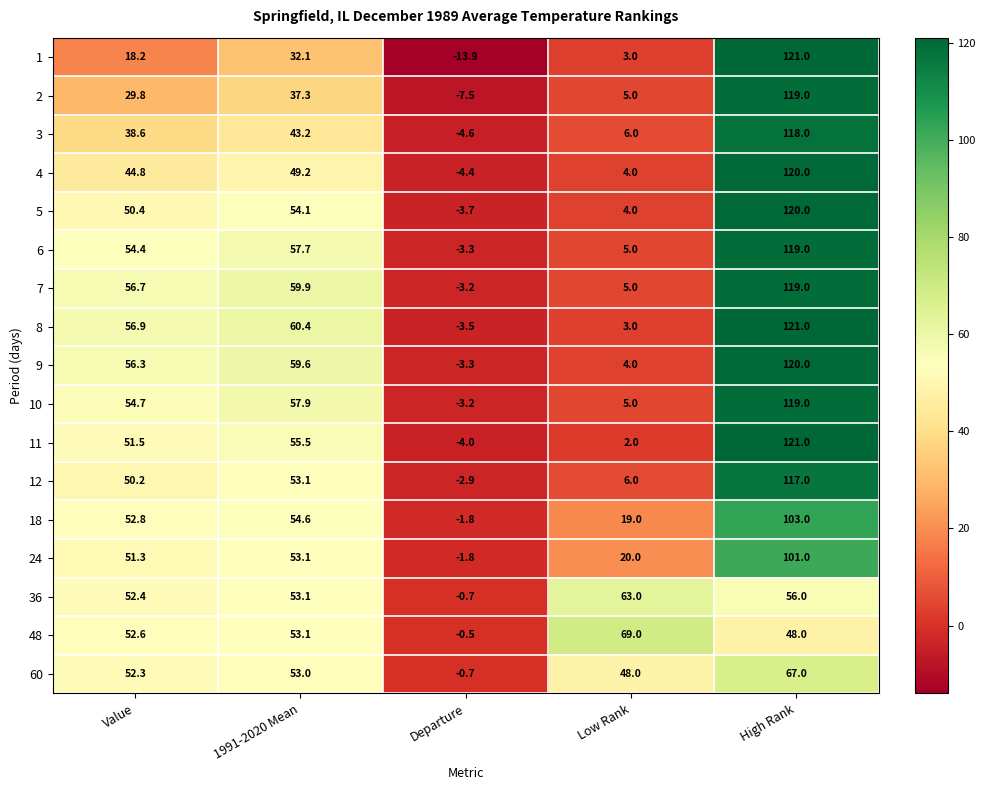

What is the difference between the maximum and minimum values in the 4 series?

124.4